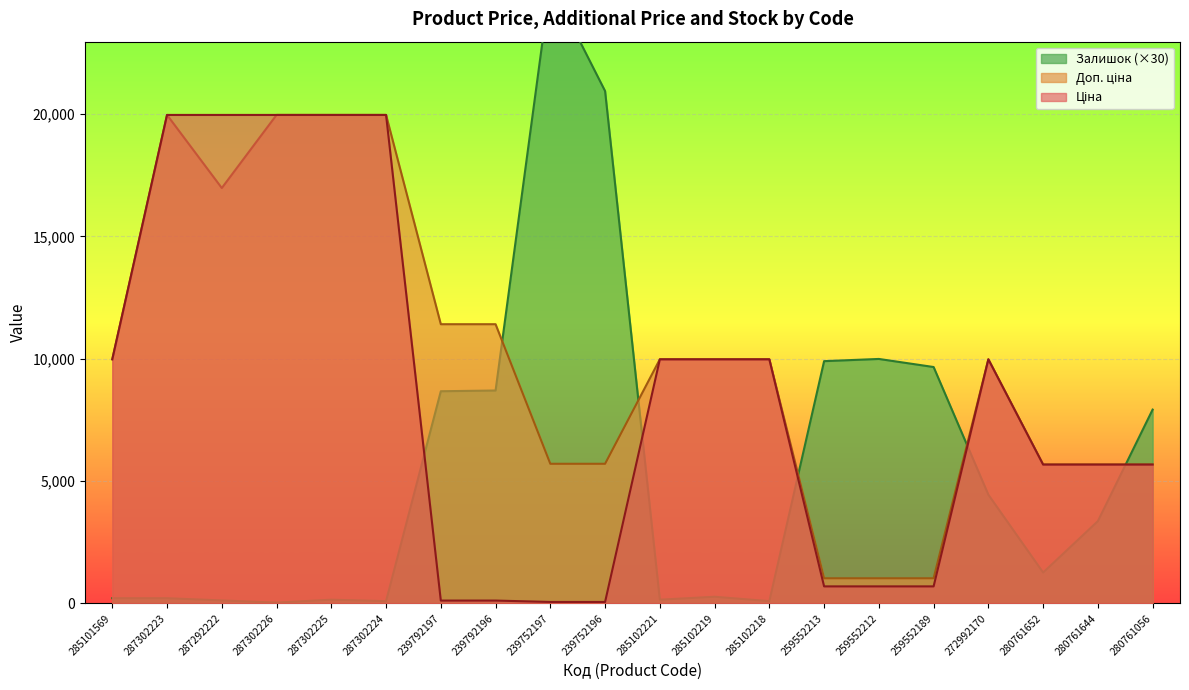

What is the sum of all Ціна values?

169140.7